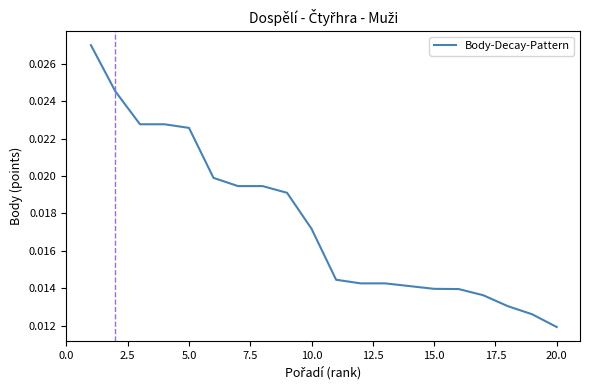

How many lines are shown in the chart?

1